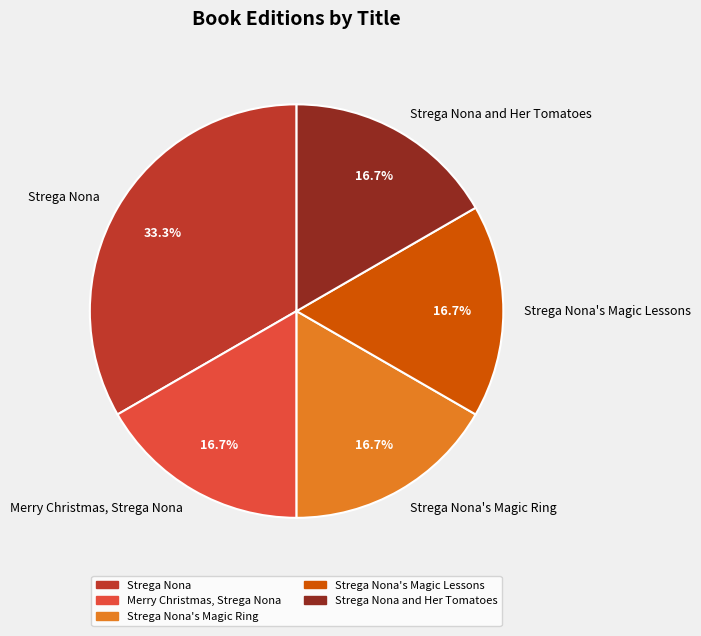

Which has a higher value, Strega Nona's Magic Ring or Strega Nona?

Strega Nona